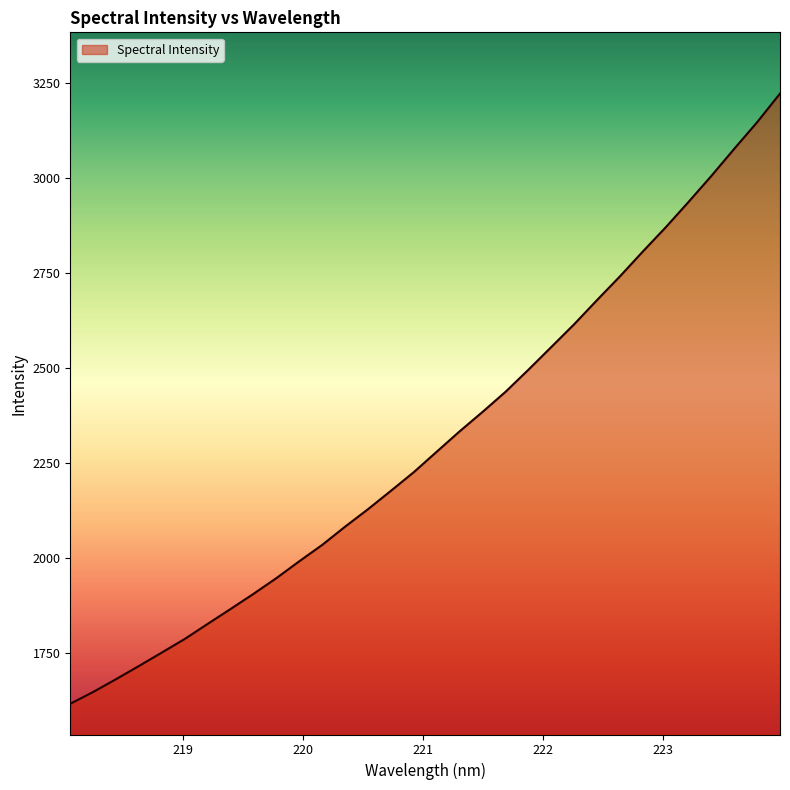

What is the smallest value displayed?

1616.5